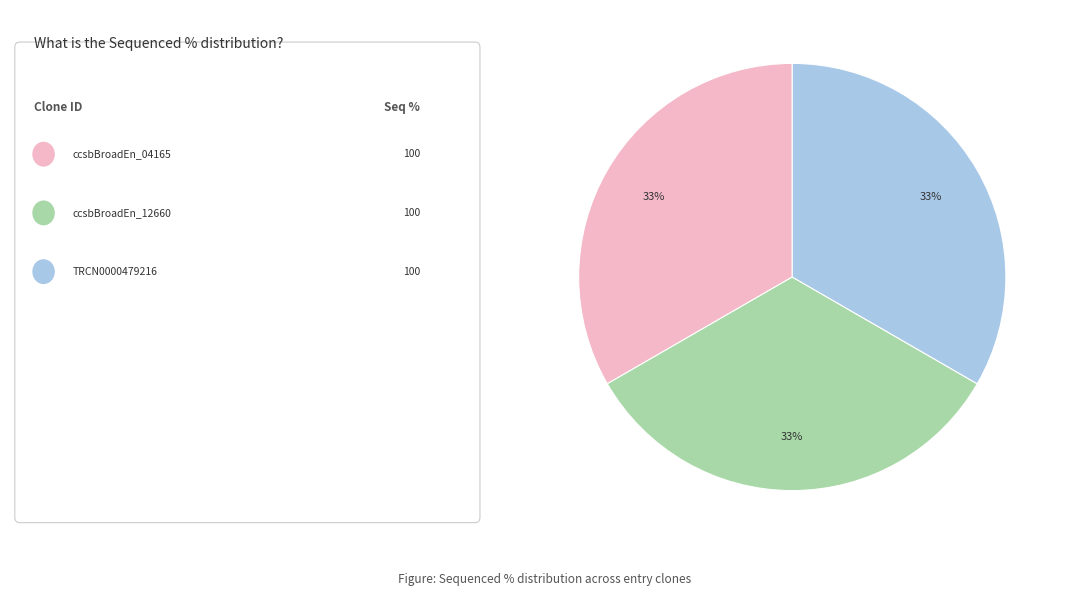

To the nearest percent, what is the average slice percentage?

33%